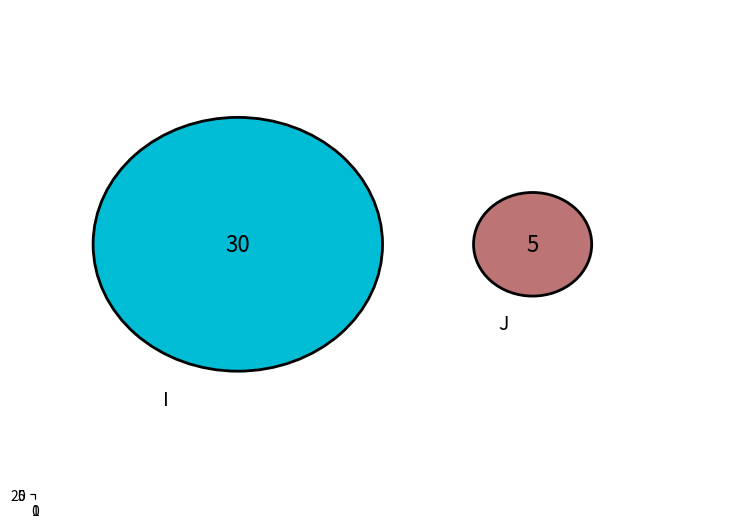

What is the minimum value shown in the chart?

5